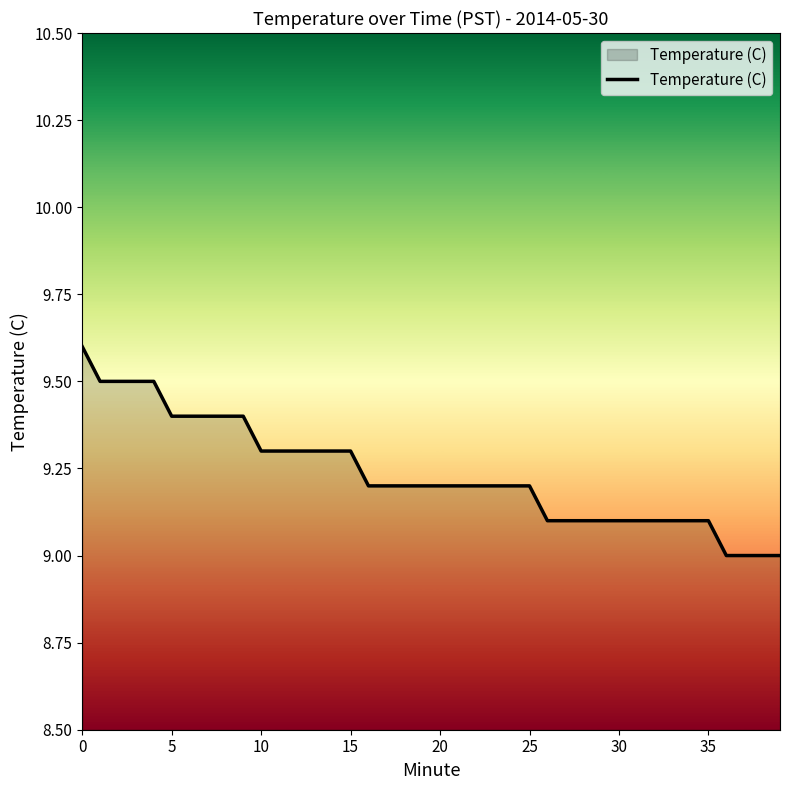

What is the greatest value displayed?

9.6